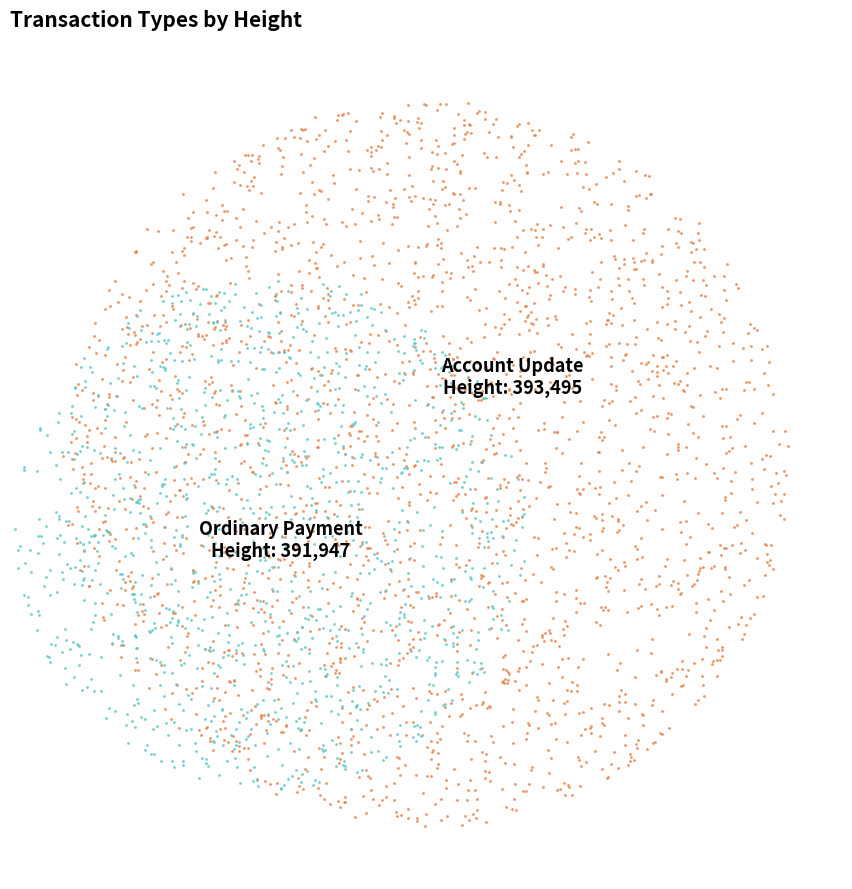

What is the smallest slice in the pie chart?

Ordinary Payment (Height: 391947)